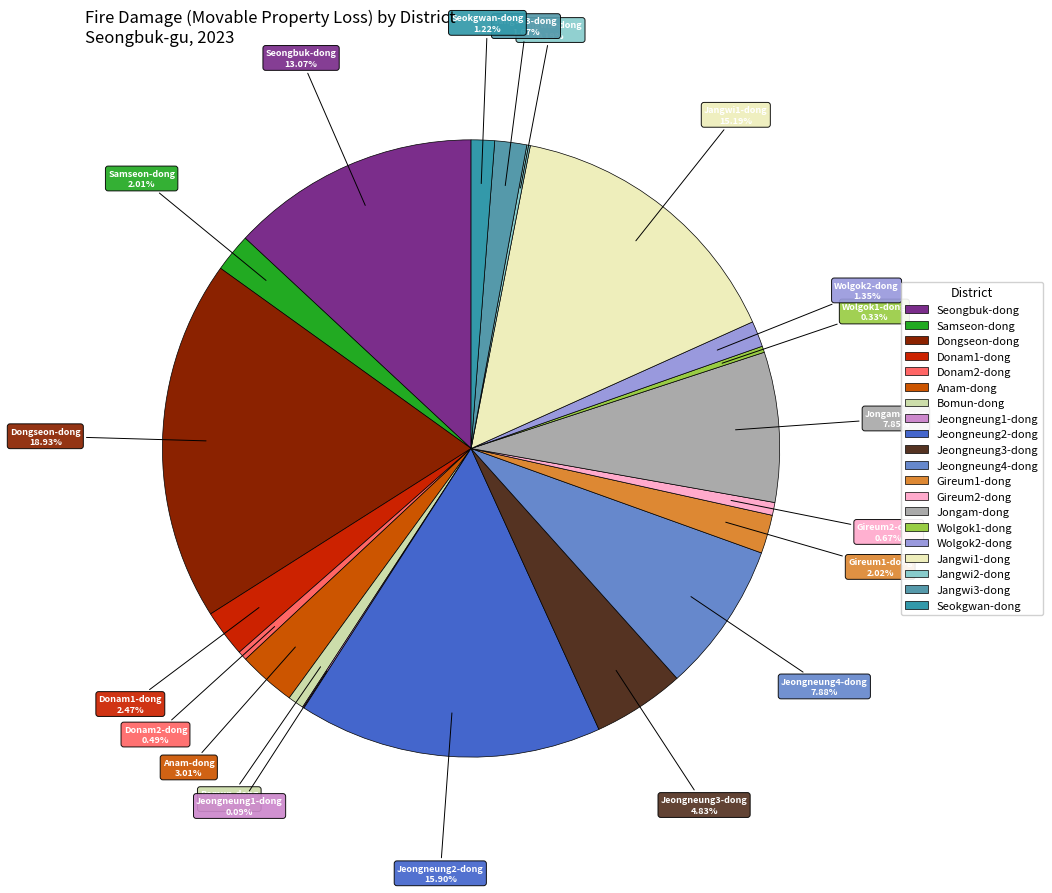

How many segments does this pie chart have?

20